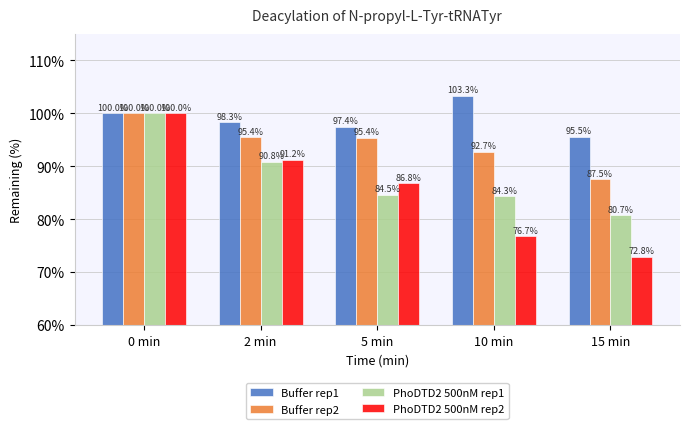

At how many categories does at least one series exceed 102?

1